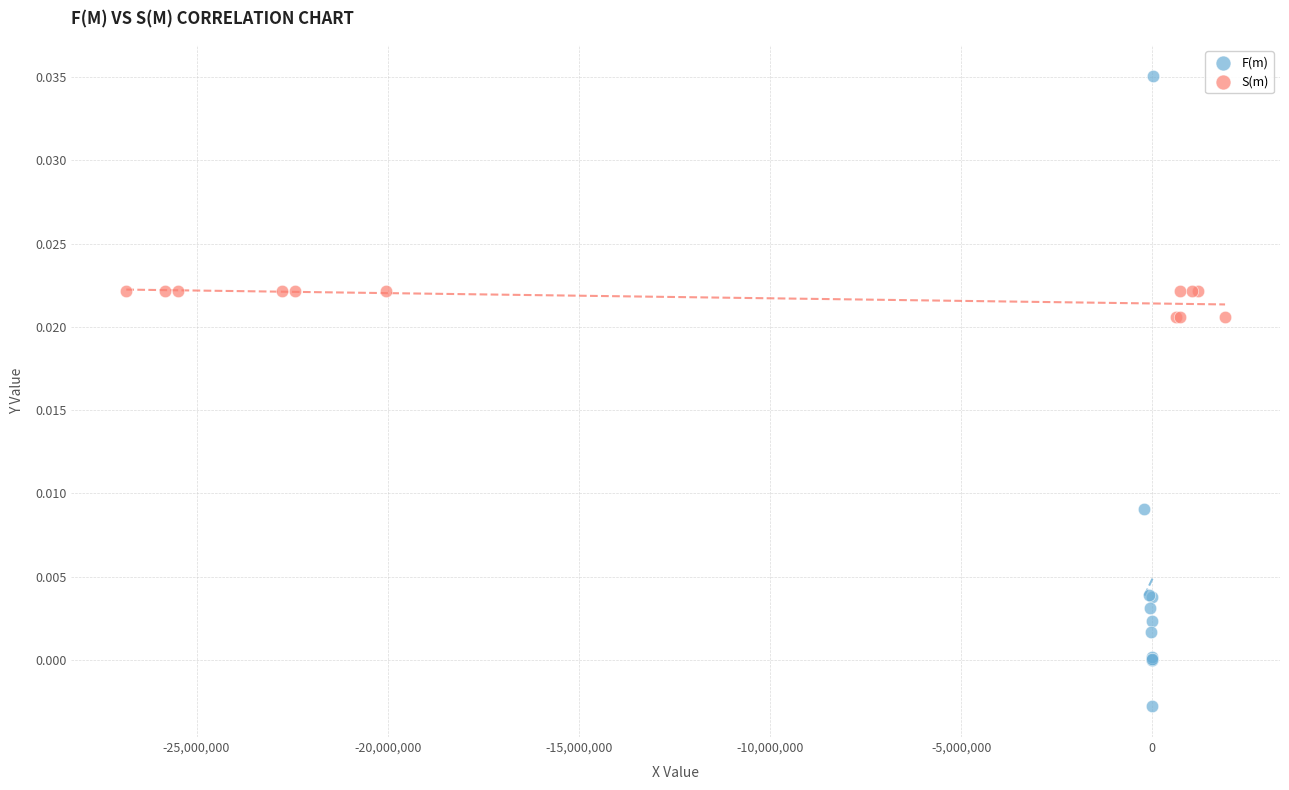

Which series contains the highest Y value?

F(m)